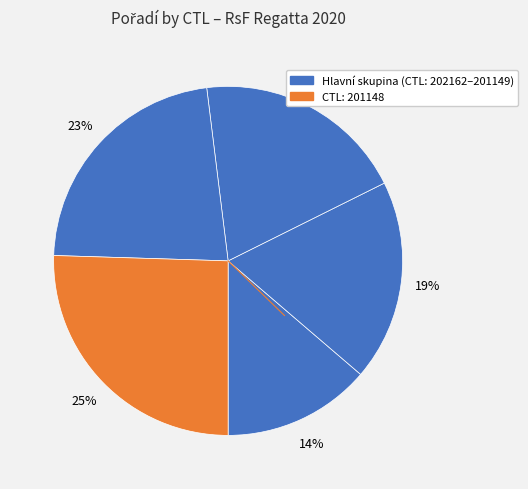

How many slices are in this pie chart?

5